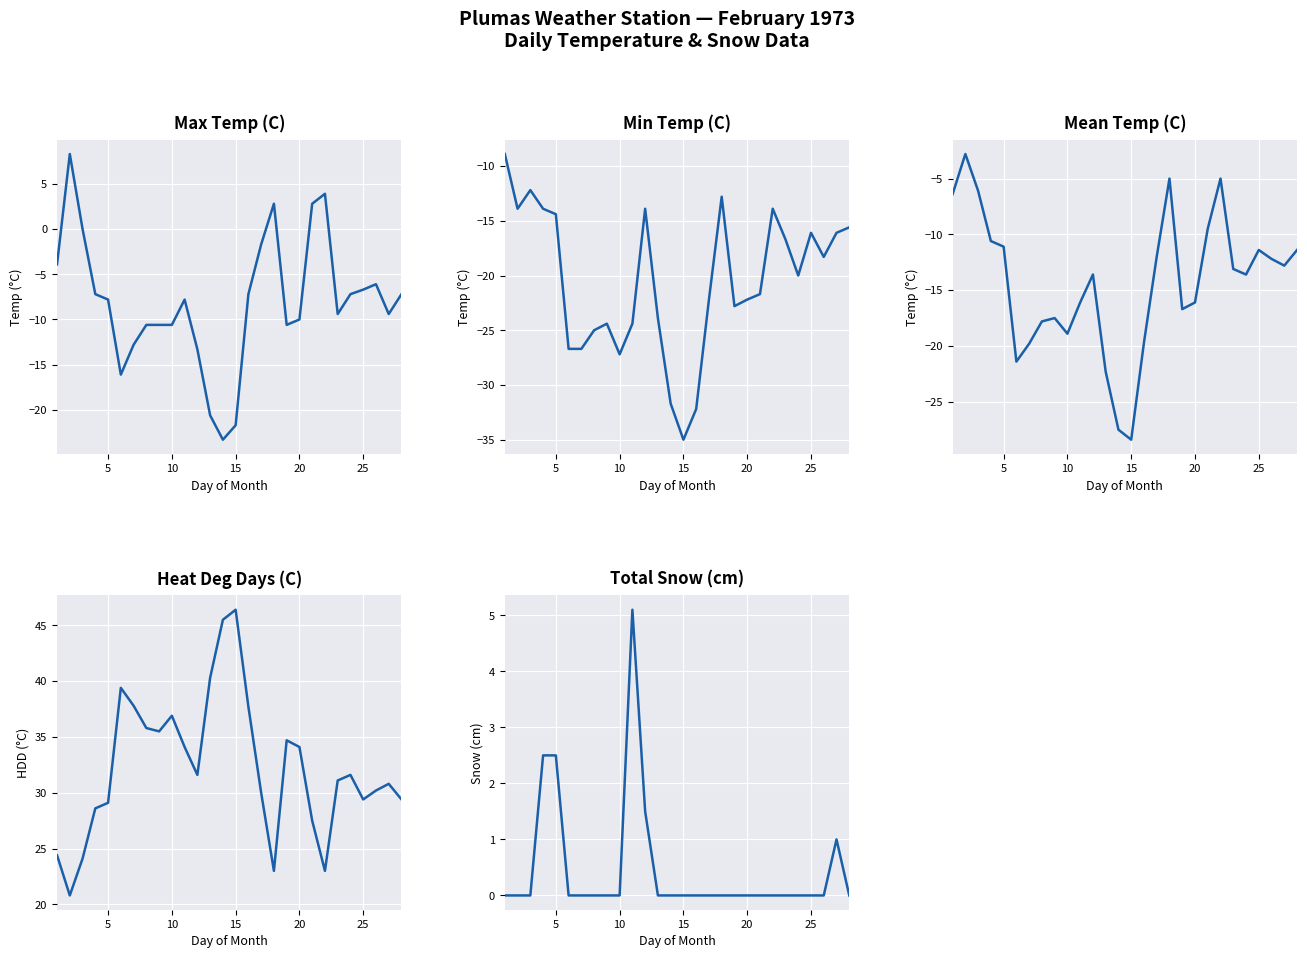

True or false: Mean Temp (C) has more than 0 interior local peaks.

True